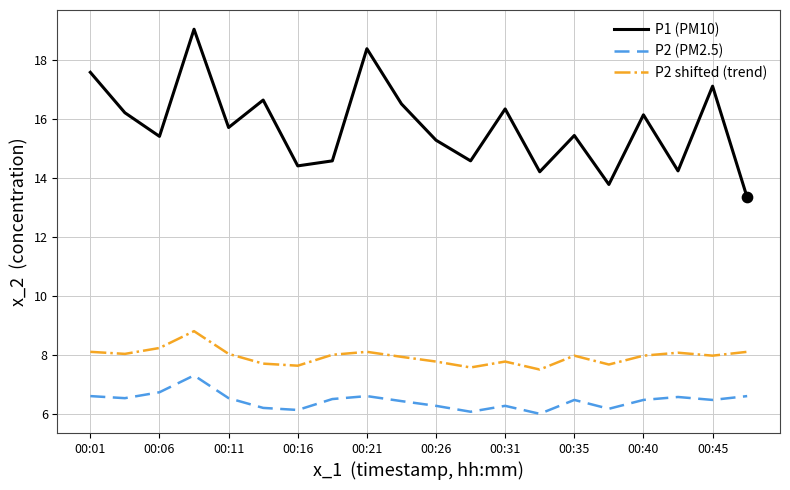

Which series has the widest spread of values?

P1 (PM10)